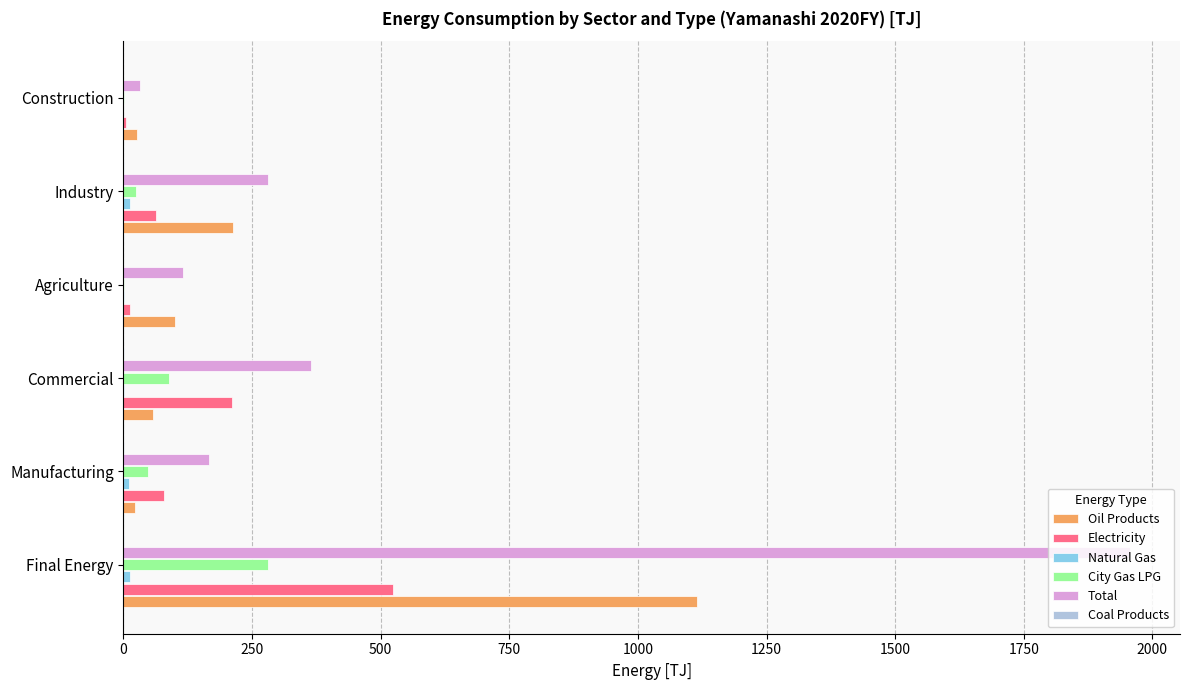

How many series are shown in this chart?

6